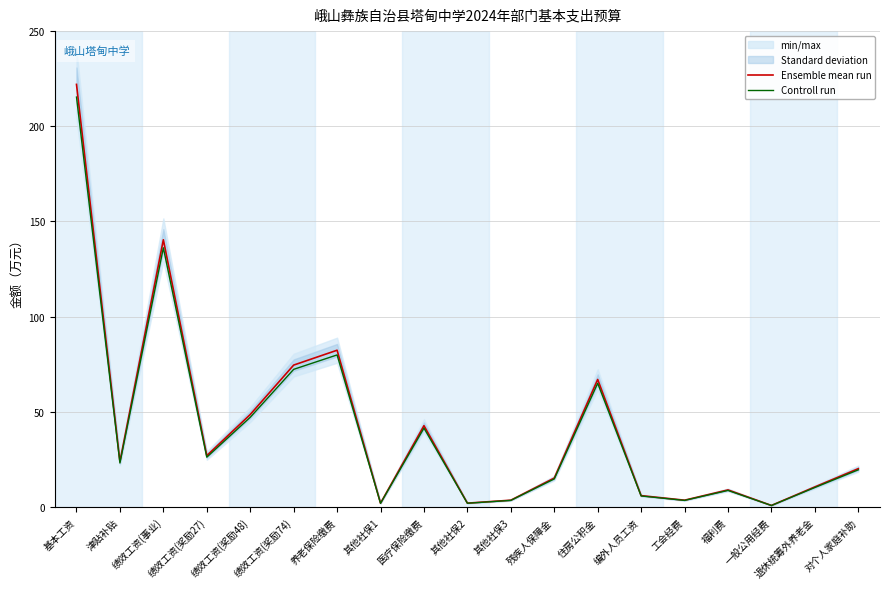

What is the spread (max minus min) of values at 退休统筹外养老金?

0.3